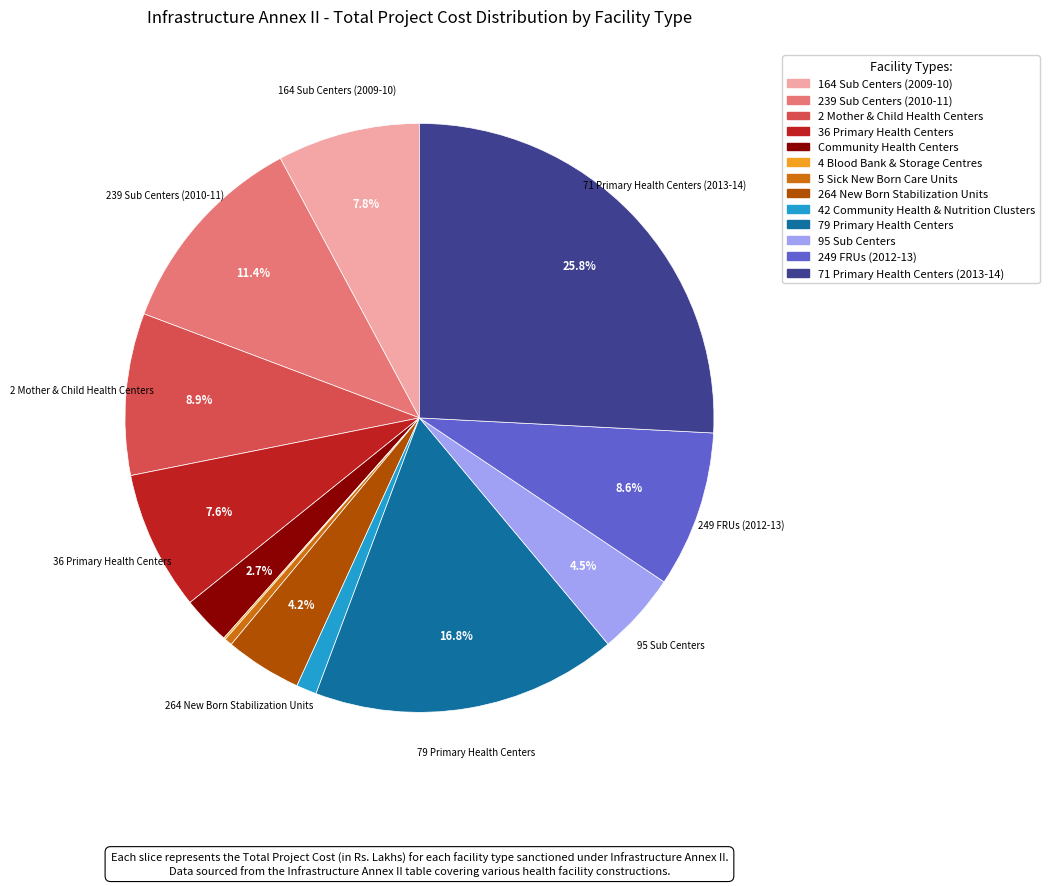

Does 79 Primary Health Centers represent more than half of the total?

No